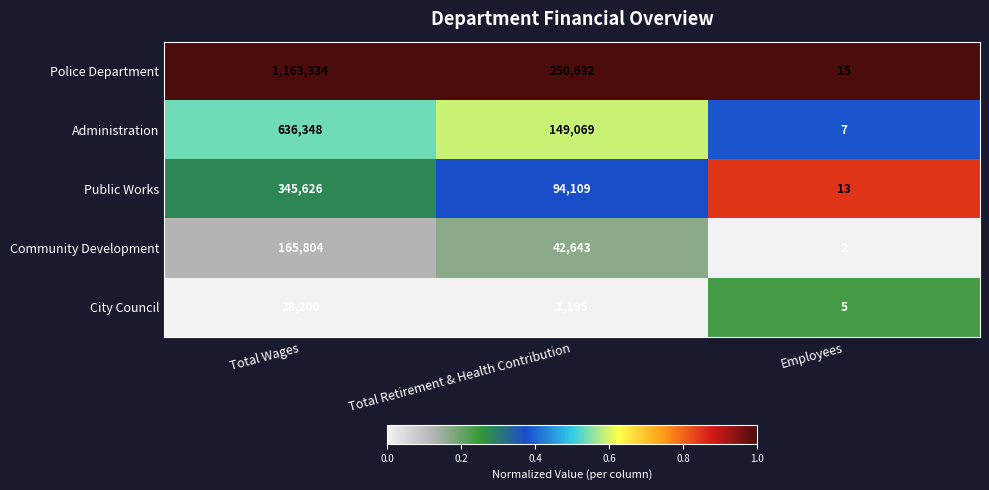

How many series are shown in this chart?

5